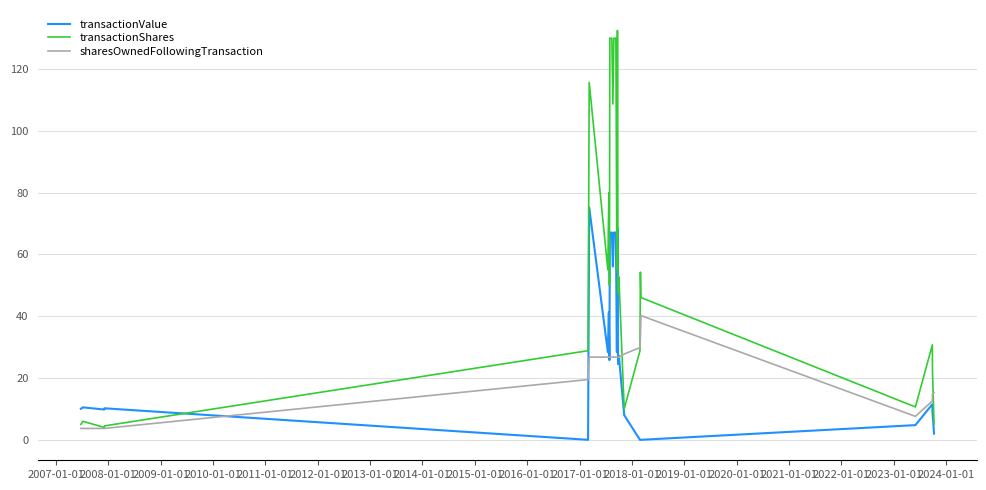

Which series has the widest spread of values?

transactionShares